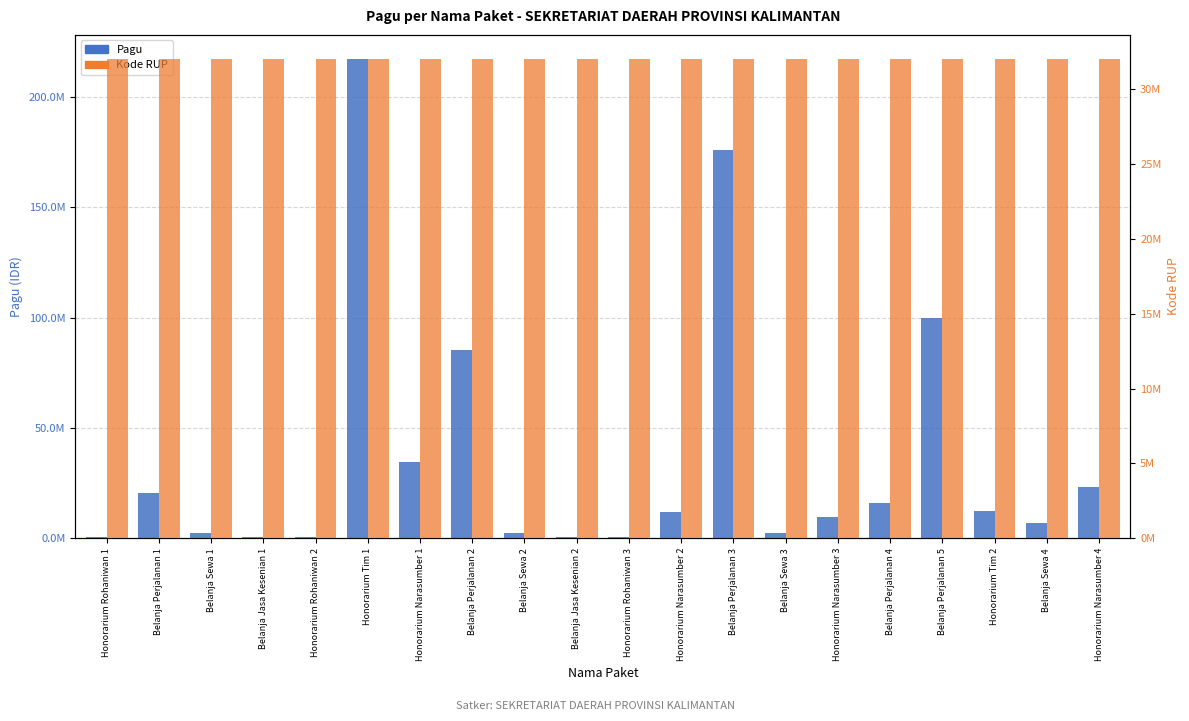

Reading left to right, what are all the values shown in this chart?

Pagu: 400000	20650000	2500000	400000	400000	217200000	34750000	85366000	2500000	400000	400000	11950000	175952000	2500000	9500000	15957000	99958000	12200000	7000000	23100000
Kode RUP: 32032092	32032130	32032131	32032132	32032133	32032134	32032135	32032150	32032151	32032152	32032153	32032154	32032203	32032204	32032205	32032212	32032219	32032220	32032231	32032232